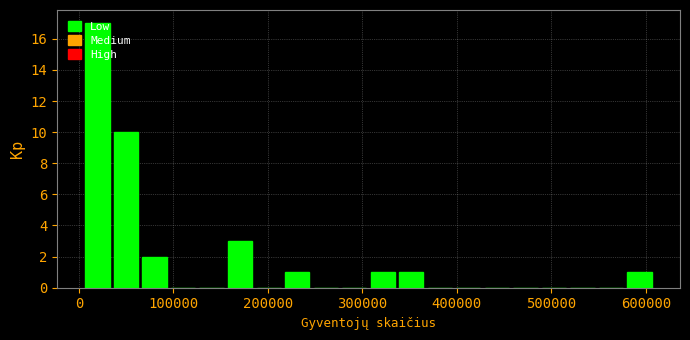

Around what value on the x-axis is the tallest bar? Give the approximate position of its centre, as read against the axis.

20000